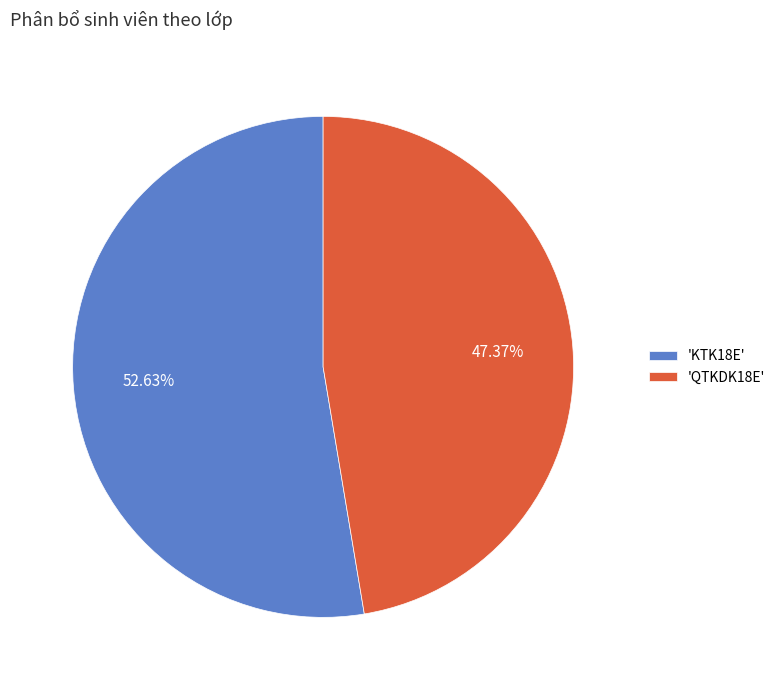

Does 'KTK18E' represent more than half of the total?

Yes